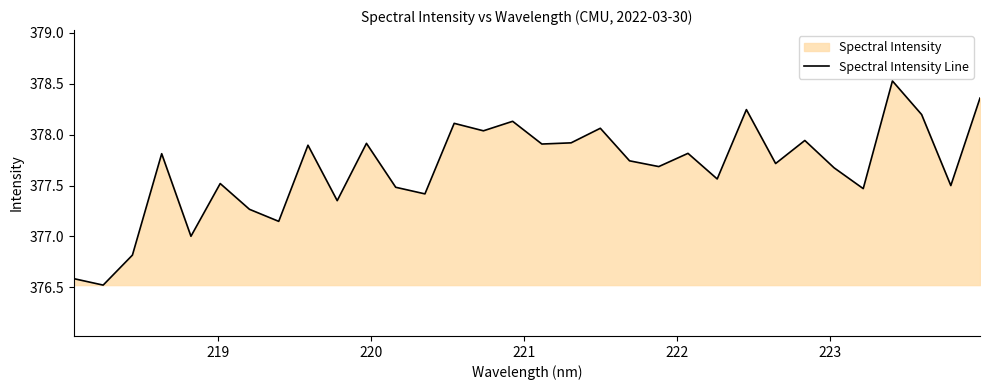

What is the greatest value displayed?

378.5